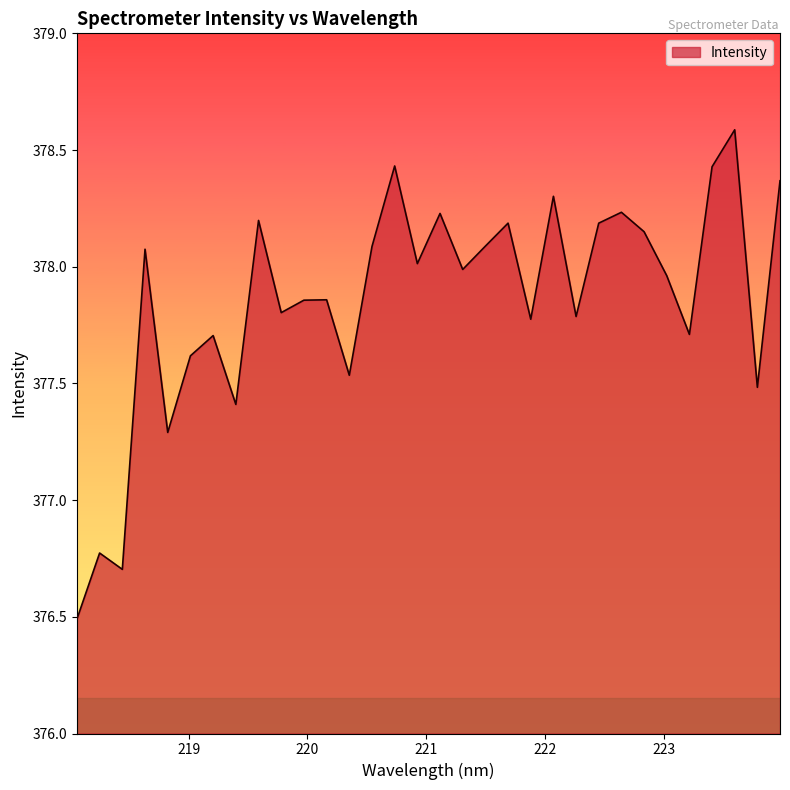

What is the difference between the maximum and minimum values?

2.1